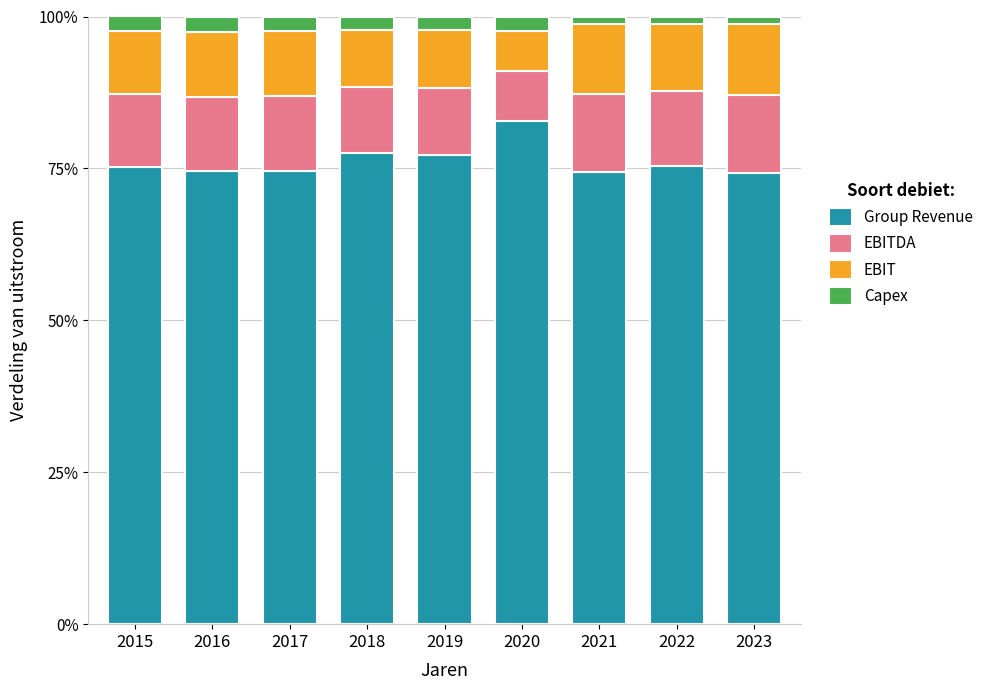

The value of Group Revenue at 2016 is 34.7. True or false?

False